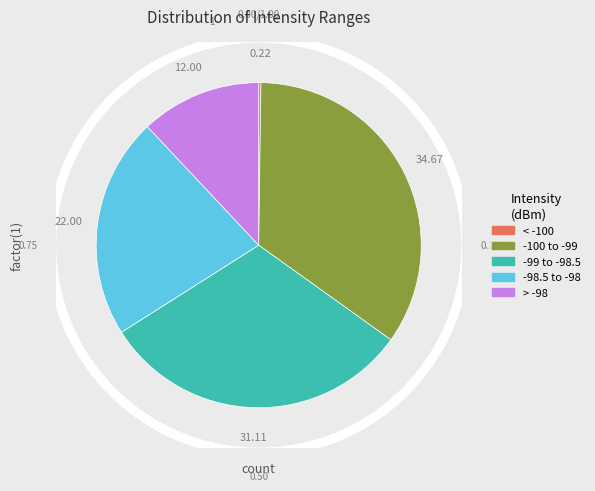

Is there a majority slice in this chart?

No